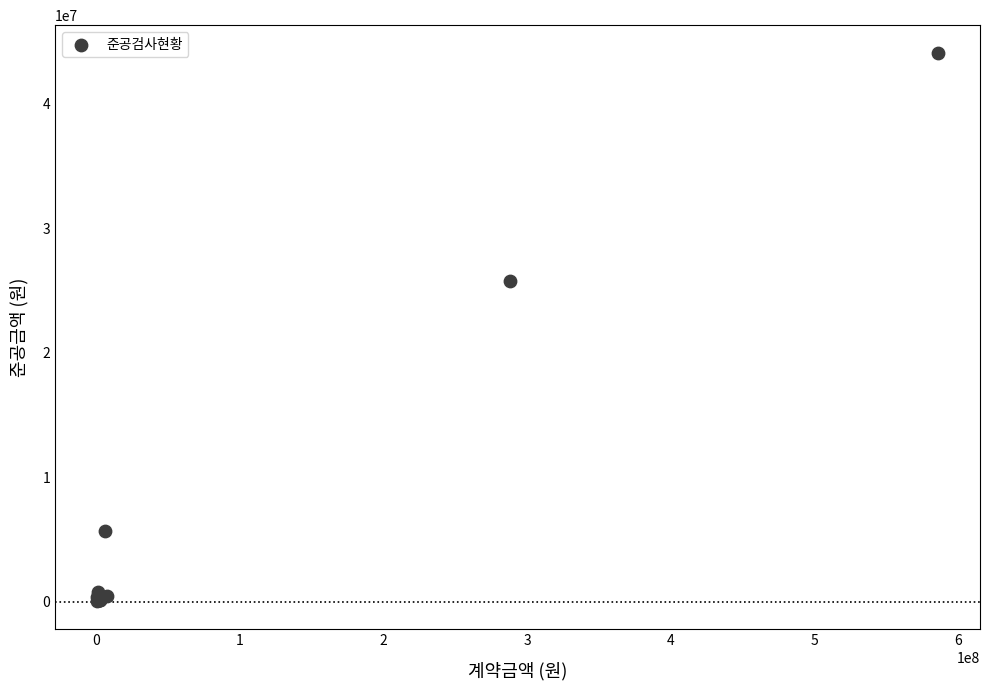

What Y value in the scatter plot is closest to 22084635?

25780460